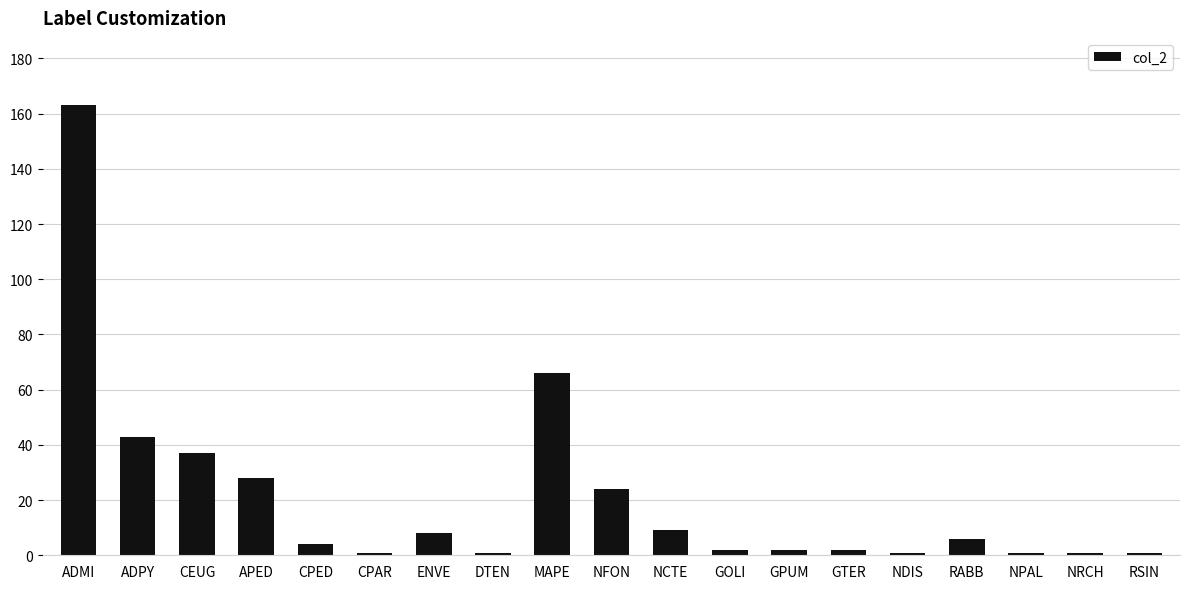

What is the maximum value shown in the chart?

163